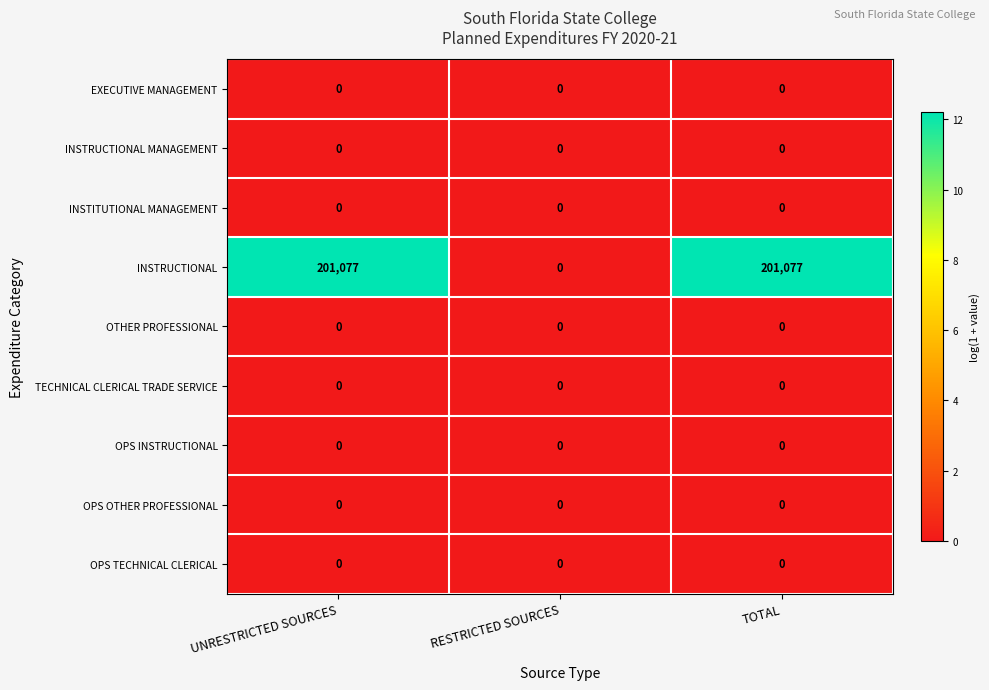

Which category has the lowest value in the INSTRUCTIONAL series?

RESTRICTED SOURCES